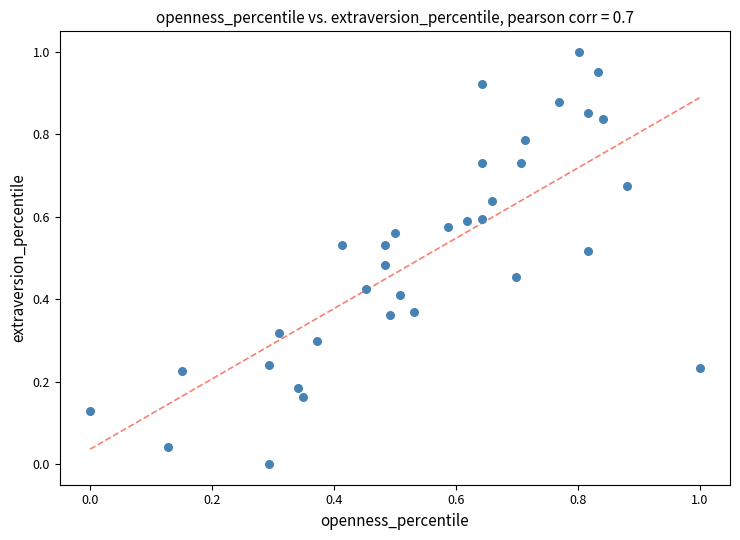

How many data points are displayed?

34